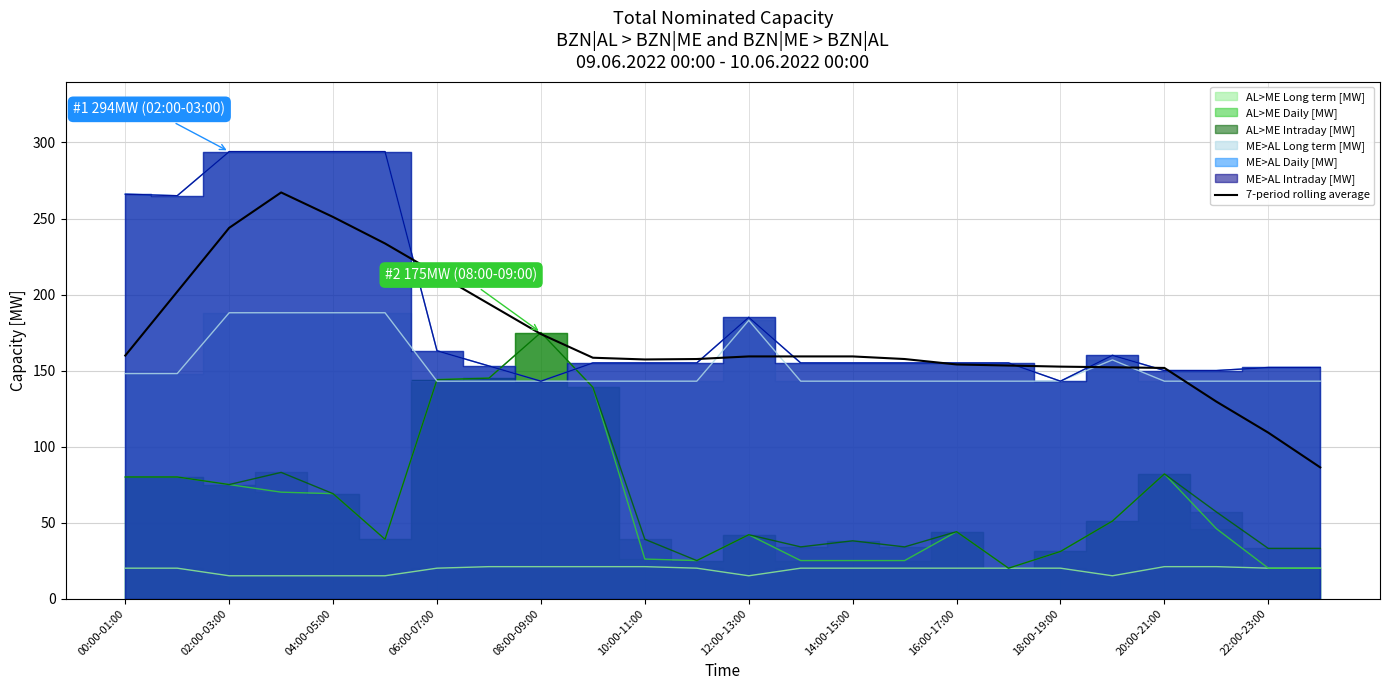

The 7-period rolling average series shows 281.6 at 00:00-01:00. True or false?

False